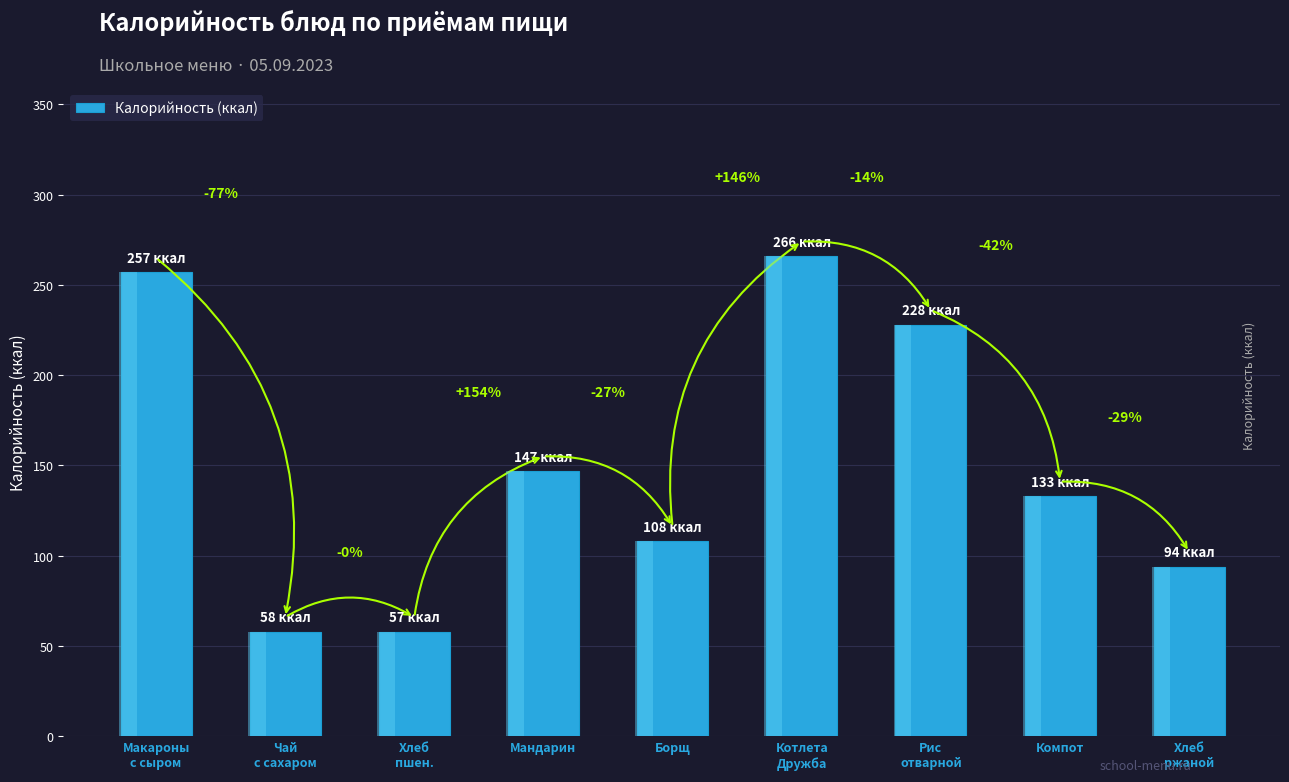

What is the sum of all values?

1348.9